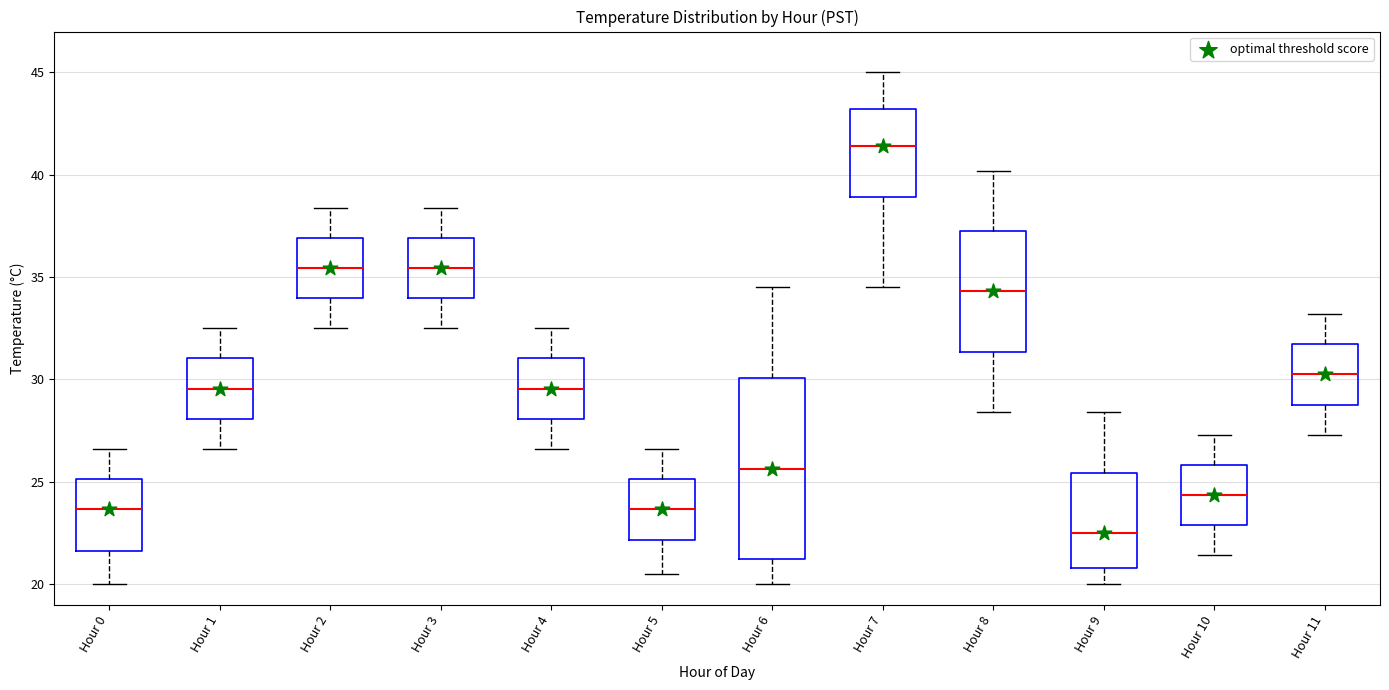

Reading left to right, read every box against the y-axis: the position of its median line, the range the box covers, and the ends of its whiskers. The values are not printed on the chart, so give them approximately, as read against the axis.

Hour 0: median 23.5, box 21.5 to 25.0, whiskers 20.0 to 26.5
Hour 1: median 29.5, box 28.0 to 31.0, whiskers 26.5 to 32.5
Hour 2: median 35.5, box 34.0 to 37.0, whiskers 32.5 to 38.5
Hour 3: median 35.5, box 34.0 to 37.0, whiskers 32.5 to 38.5
Hour 4: median 29.5, box 28.0 to 31.0, whiskers 26.5 to 32.5
Hour 5: median 23.5, box 22.0 to 25.0, whiskers 20.5 to 26.5
Hour 6: median 25.5, box 21.0 to 30.0, whiskers 20.0 to 34.5
Hour 7: median 41.5, box 39.0 to 43.0, whiskers 34.5 to 45.0
Hour 8: median 34.5, box 31.5 to 37.5, whiskers 28.5 to 40.0
Hour 9: median 22.5, box 21.0 to 25.5, whiskers 20.0 to 28.5
Hour 10: median 24.5, box 23.0 to 26.0, whiskers 21.5 to 27.5
Hour 11: median 30.5, box 29.0 to 31.5, whiskers 27.5 to 33.0